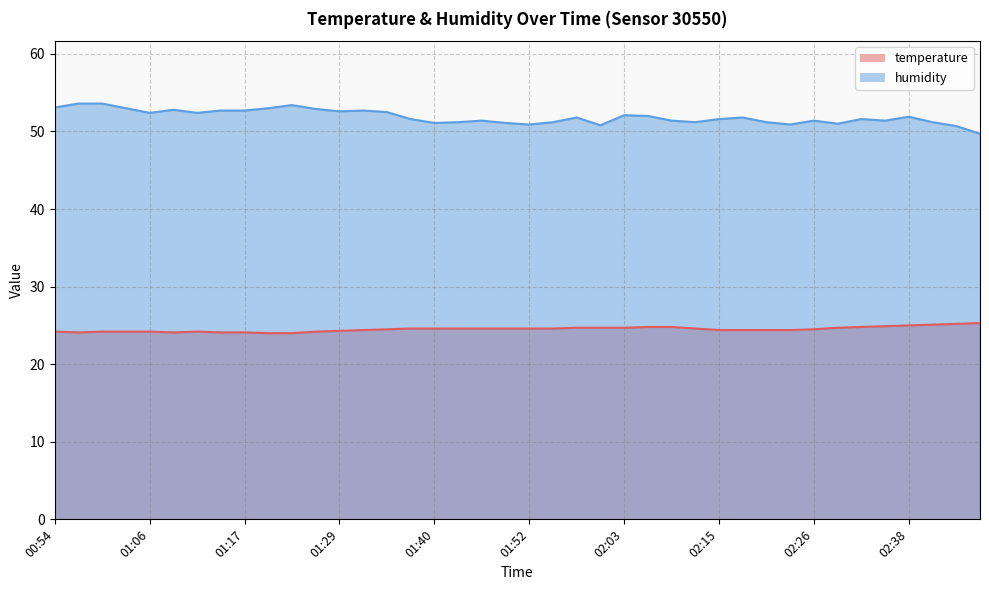

True or false: temperature has a value of 24.2 at 01:06.

True